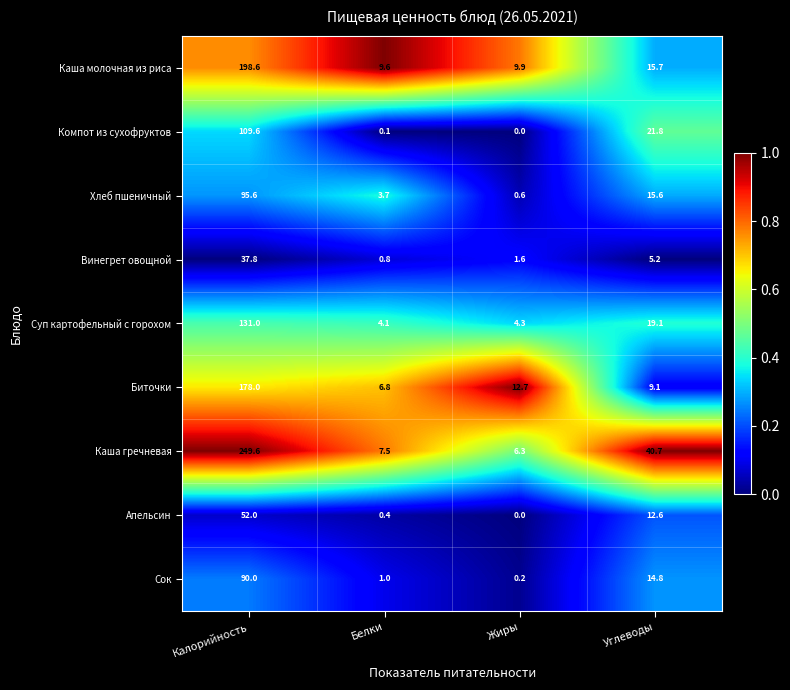

What is the total value across all series at Белки?

34.0